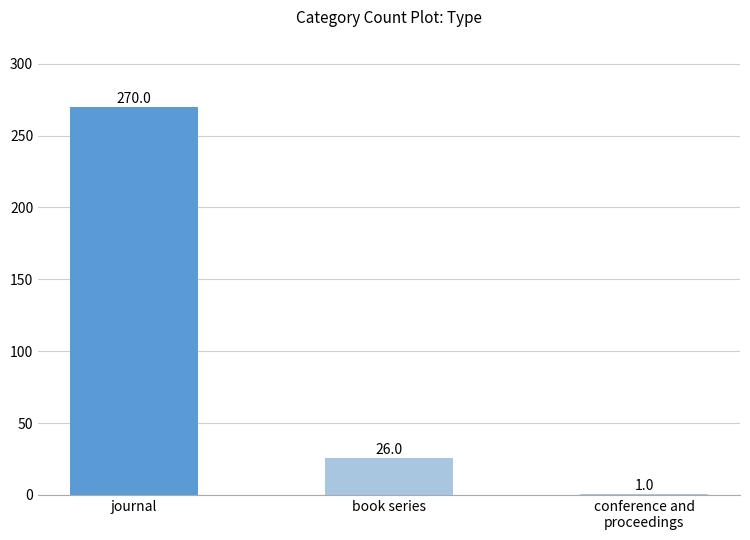

Reading left to right, list all the values displayed in this chart.

270	26	1